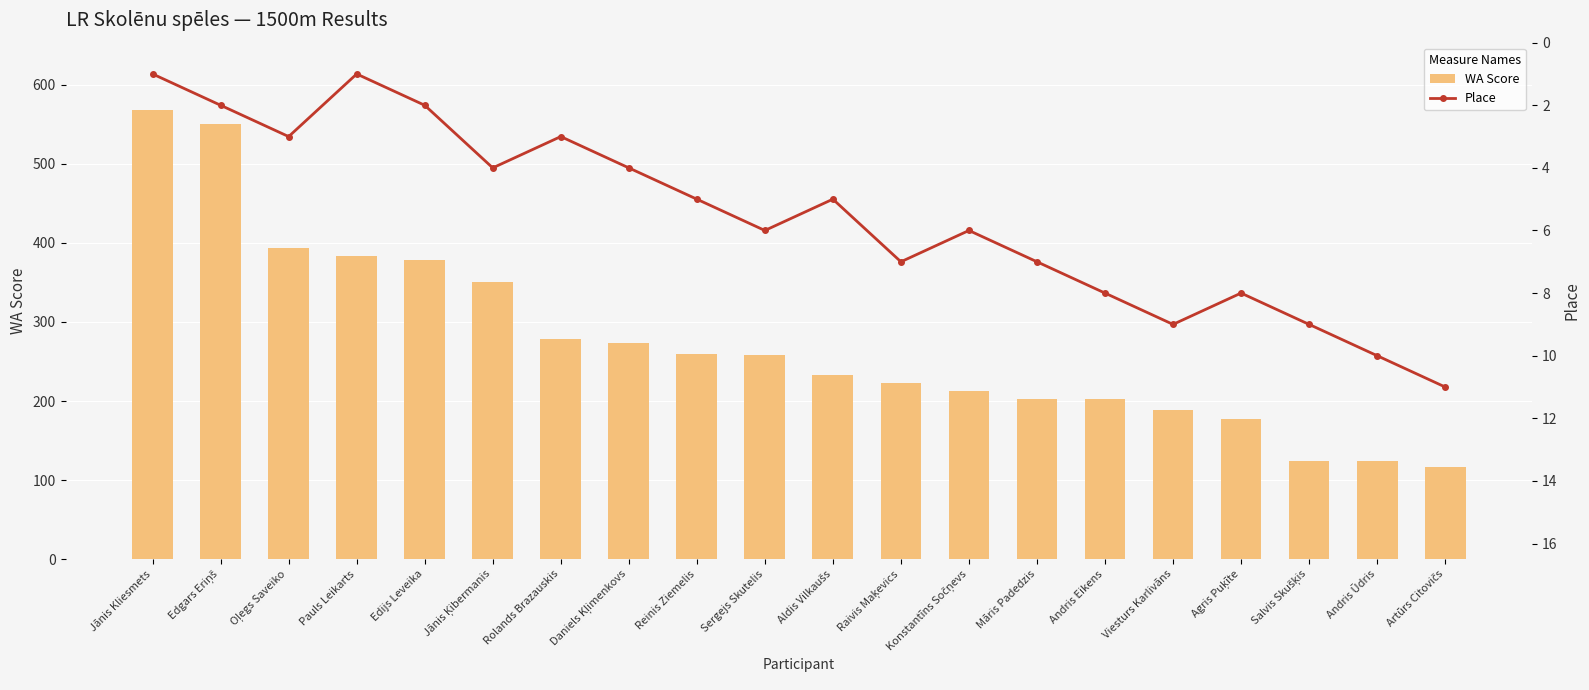

What is the difference between the second highest and minimum values in the WA Score series?

433